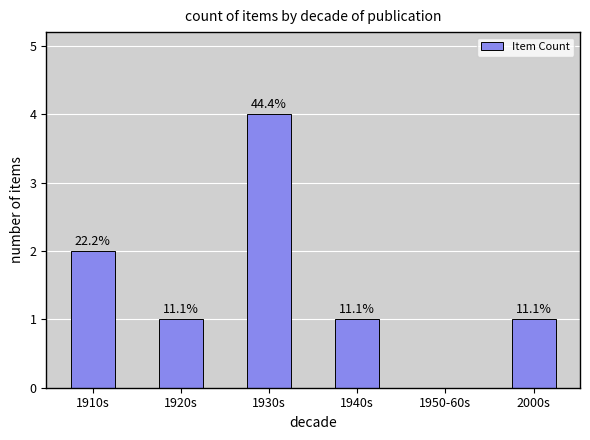

How many bars are there in total?

6